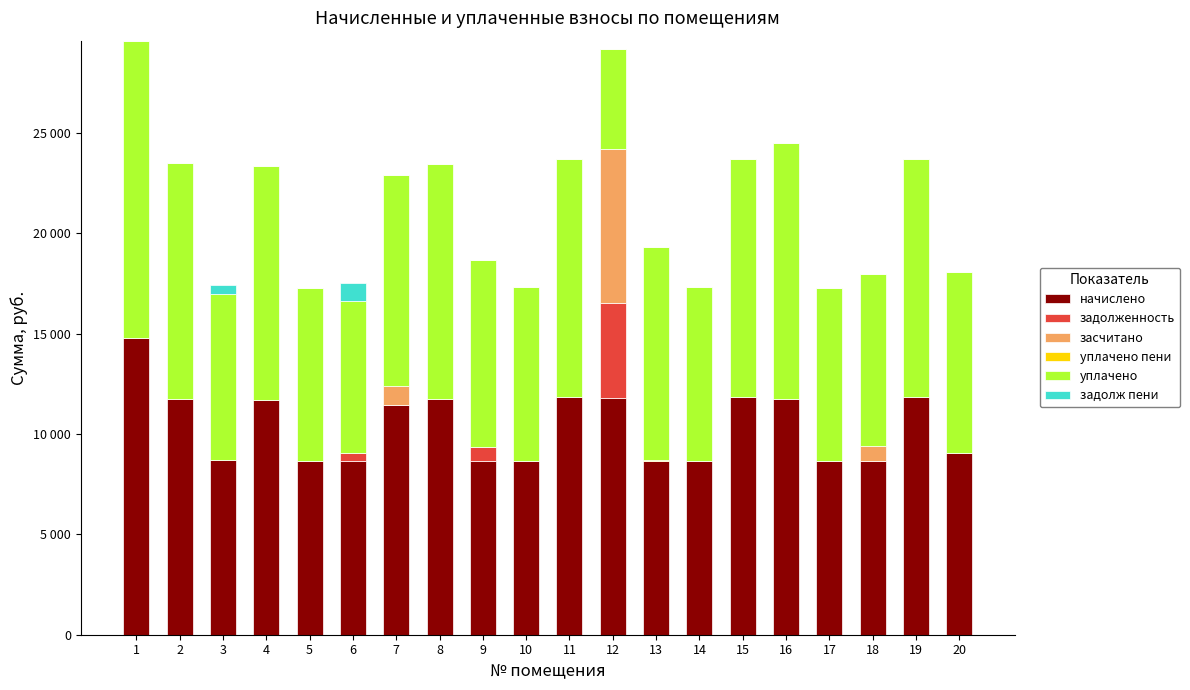

List the series in order of their peak value, lowest first.

уплачено пени, задолж пени, задолженность, засчитано, начислено, уплачено